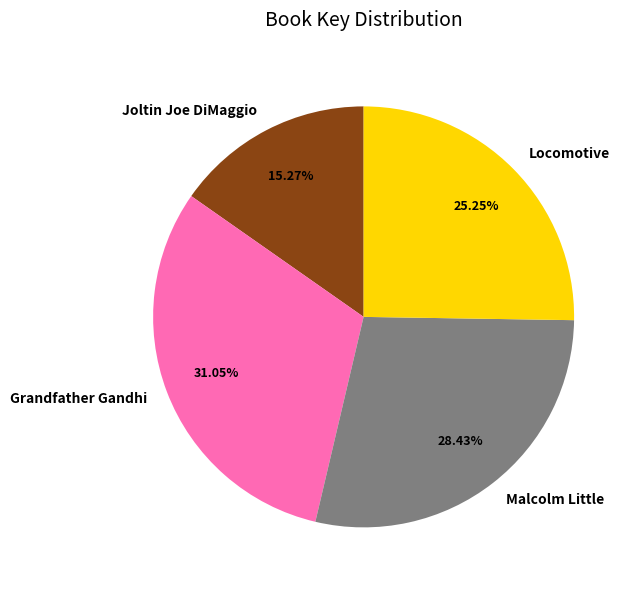

What is the smallest slice in the pie chart?

Joltin Joe DiMaggio